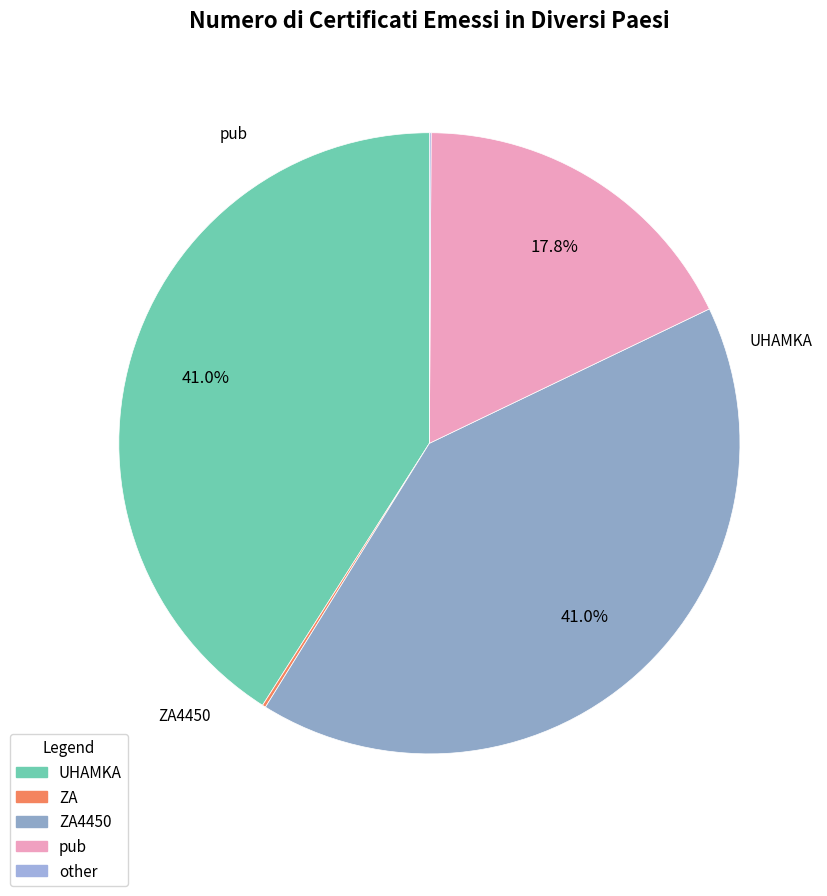

To the nearest percent, what is the average slice percentage?

20%